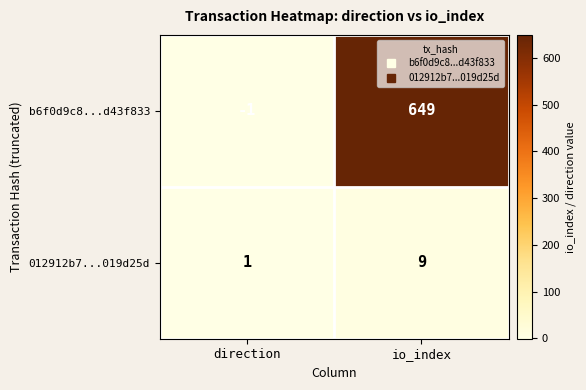

The 012912b7...019d25d series shows 1 at direction. True or false?

True